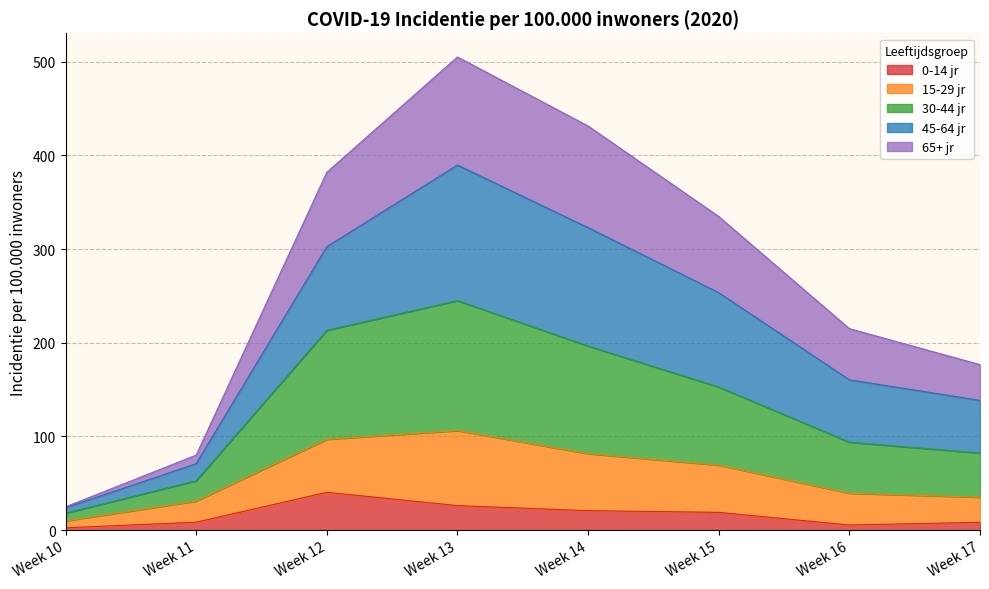

What is the highest value of the 0-14 jr series?

40.4